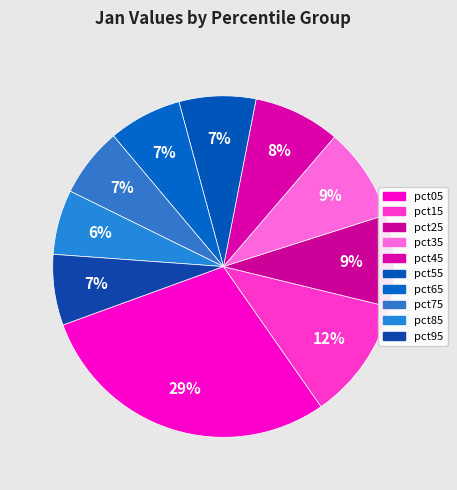

How many segments does this pie chart have?

10